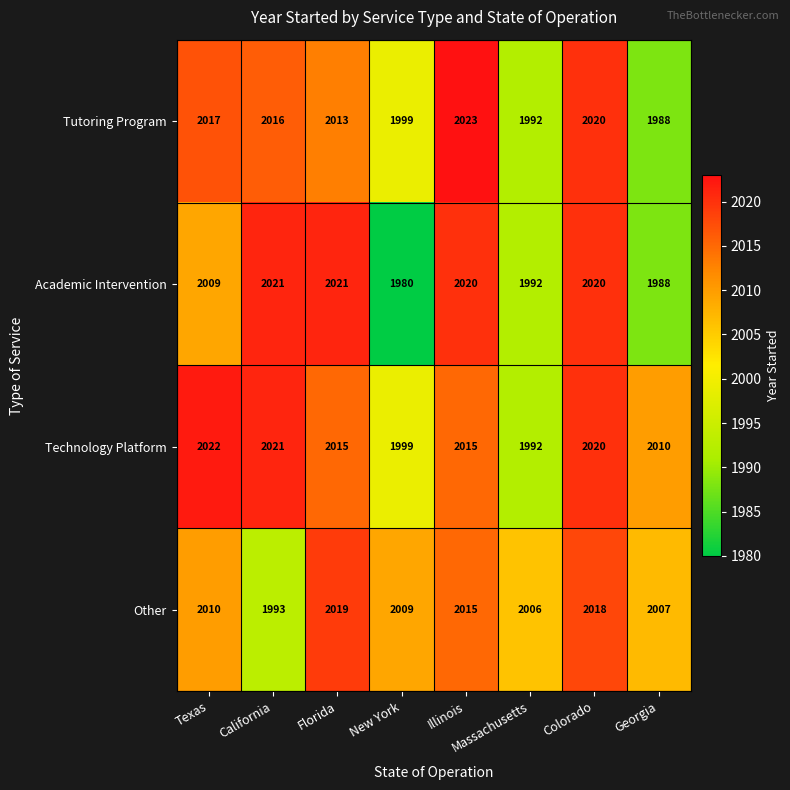

How many distinct data groups are displayed?

4